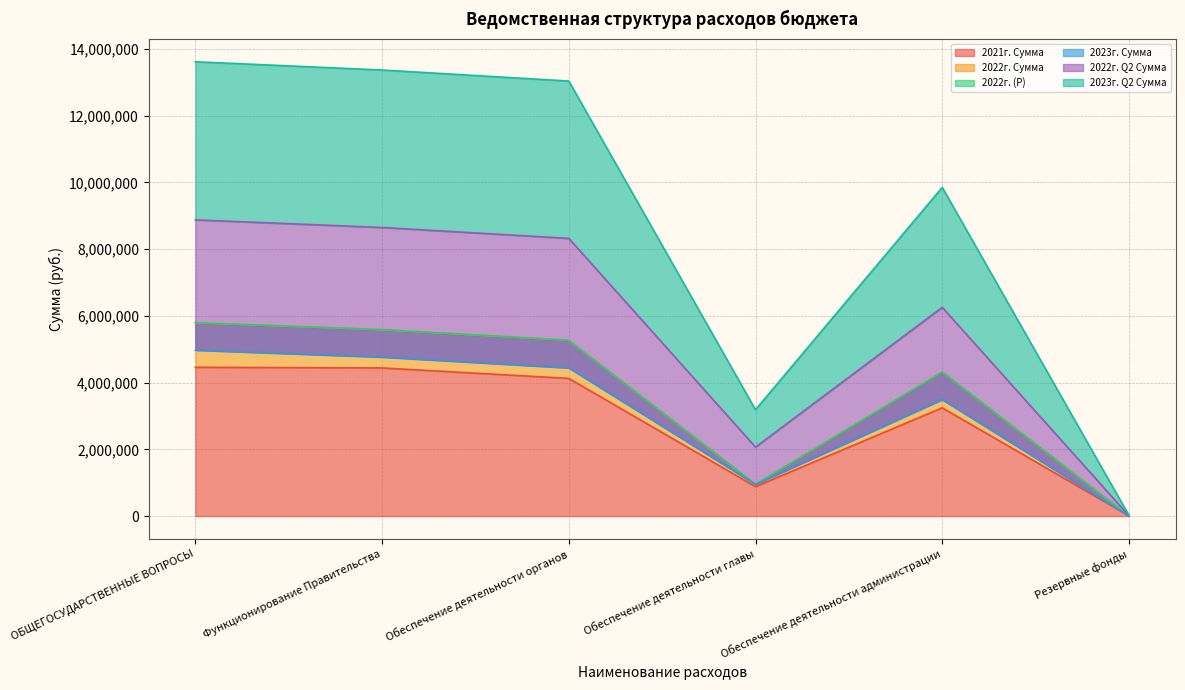

What is the maximum value for 2021г. Сумма?

4458396.2